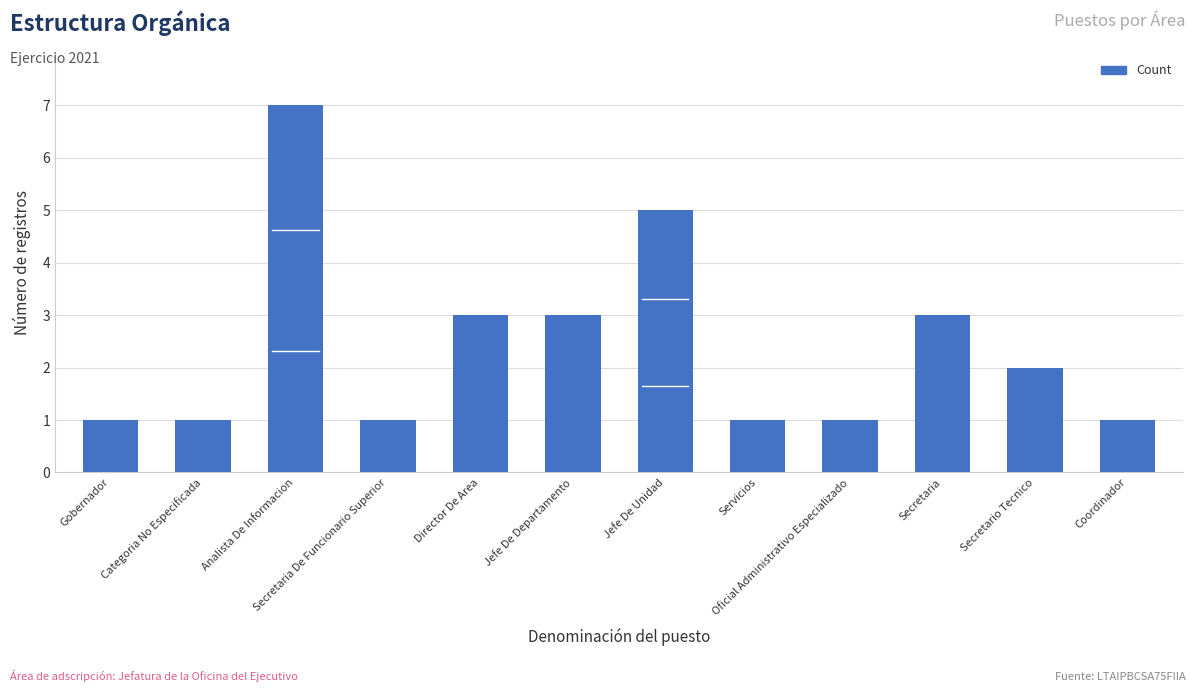

Count the number of categories in the chart.

12